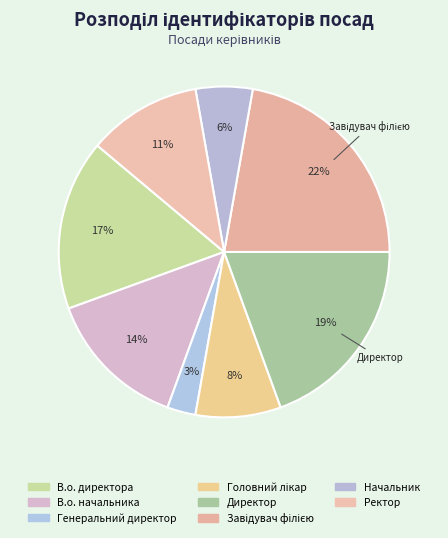

How many slices are in this pie chart?

8